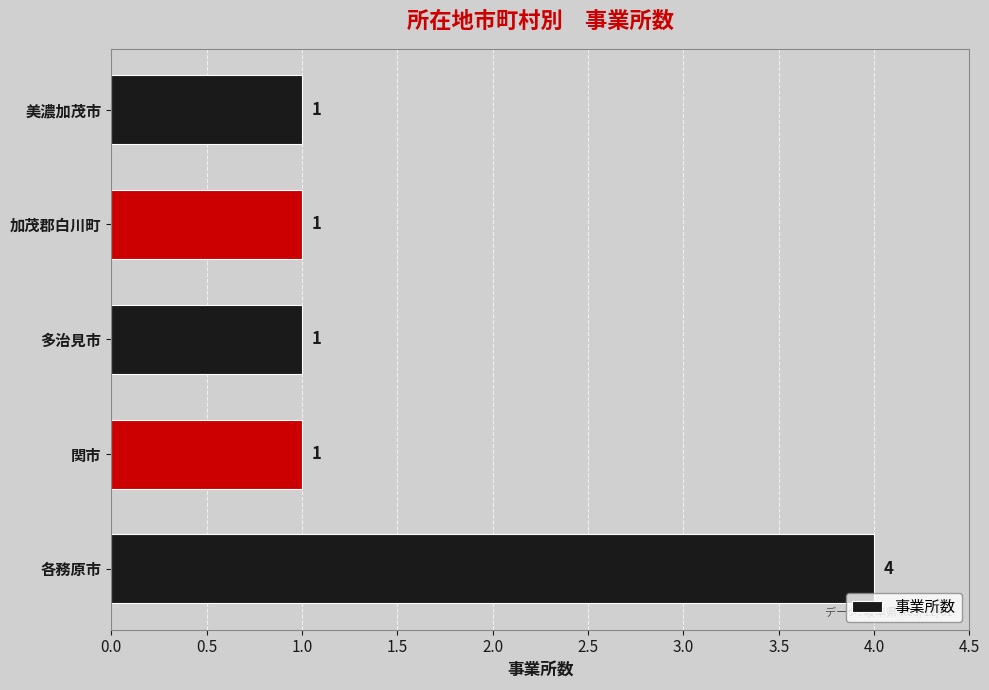

Reading bottom to top, list all the values displayed in this chart.

各務原市=4	関市=1	多治見市=1	加茂郡白川町=1	美濃加茂市=1